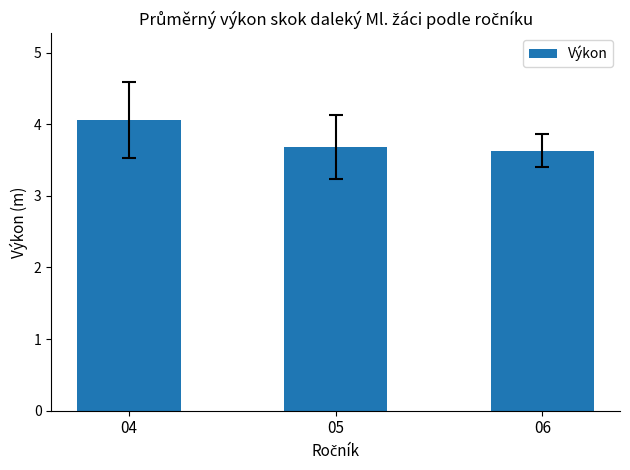

What is the value of the 2nd bar from the left?

3.7